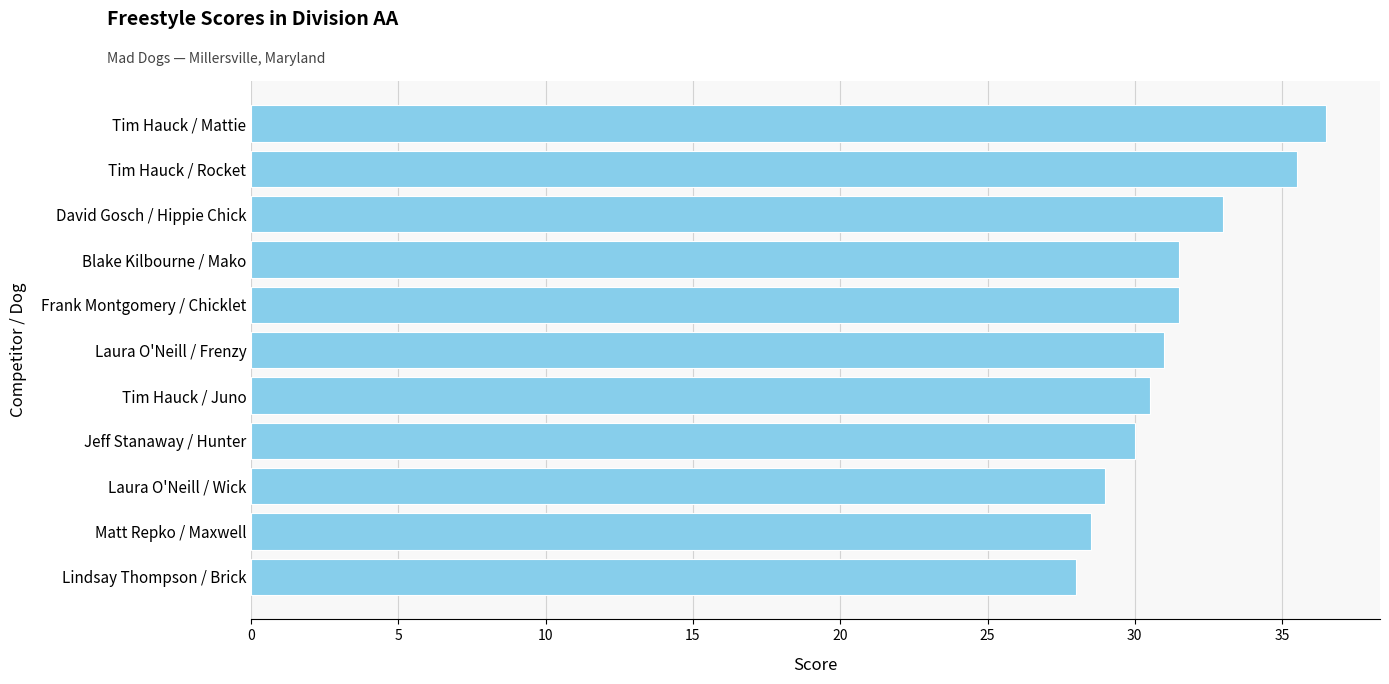

Is it true that the value at Jeff Stanaway / Hunter is 30.0?

True